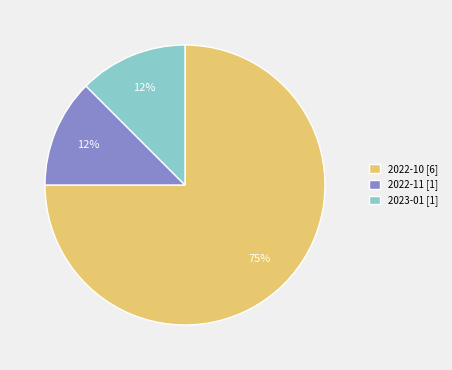

Is the sum of 2022-10 [6] and 2022-11 [1] greater than half?

Yes